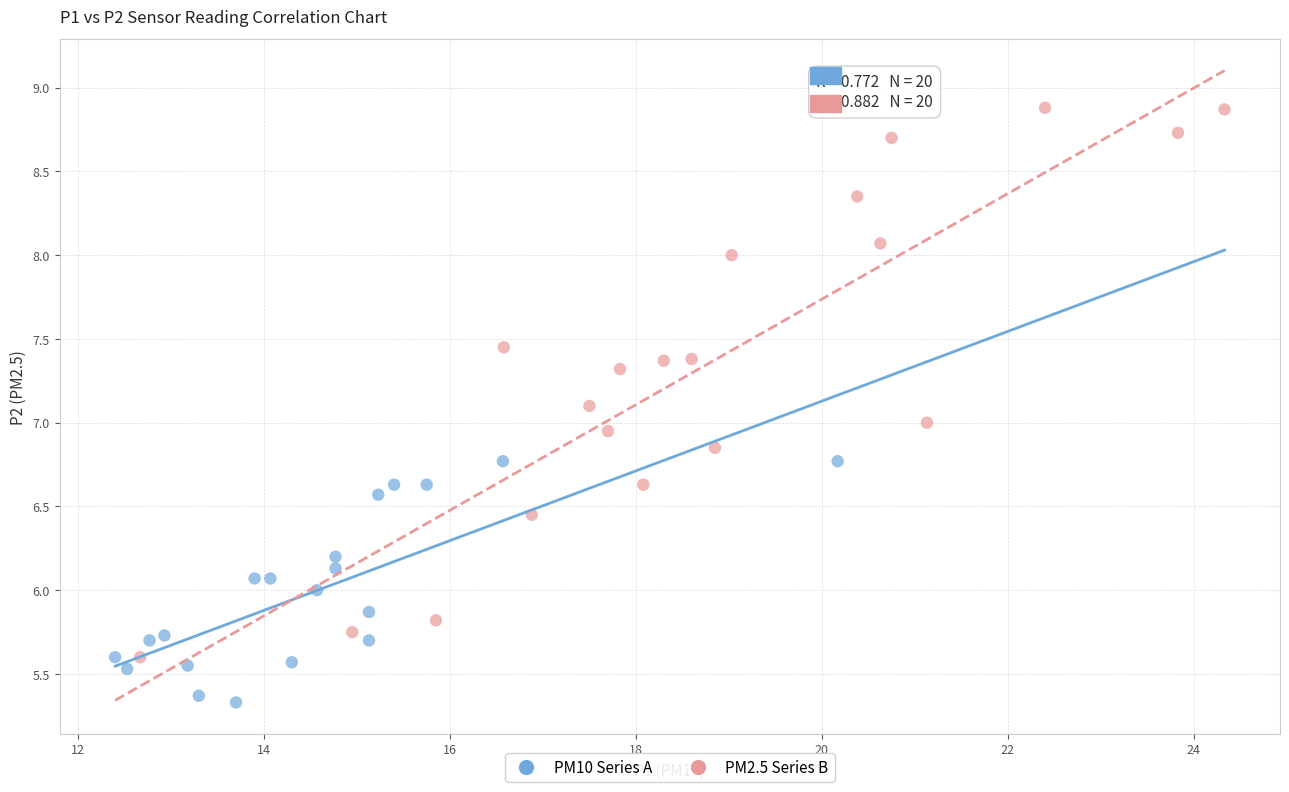

What are all the series names shown in the legend?

PM10 Series A, PM2.5 Series B